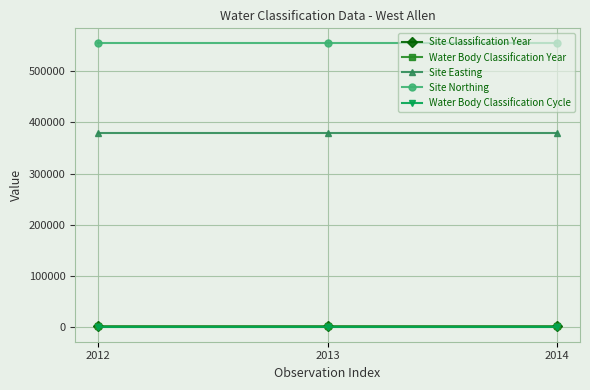

Rank the series at 2013 from lowest to highest value.

Water Body Classification Cycle, Site Classification Year, Water Body Classification Year, Site Easting, Site Northing